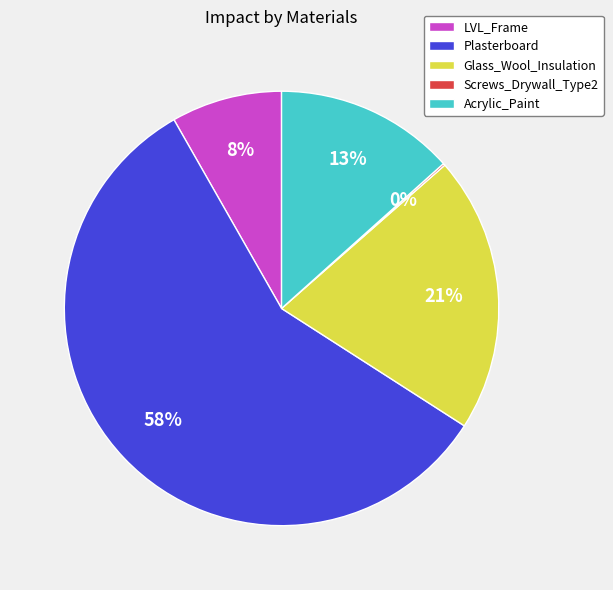

Between Plasterboard and Glass_Wool_Insulation, which is larger?

Plasterboard